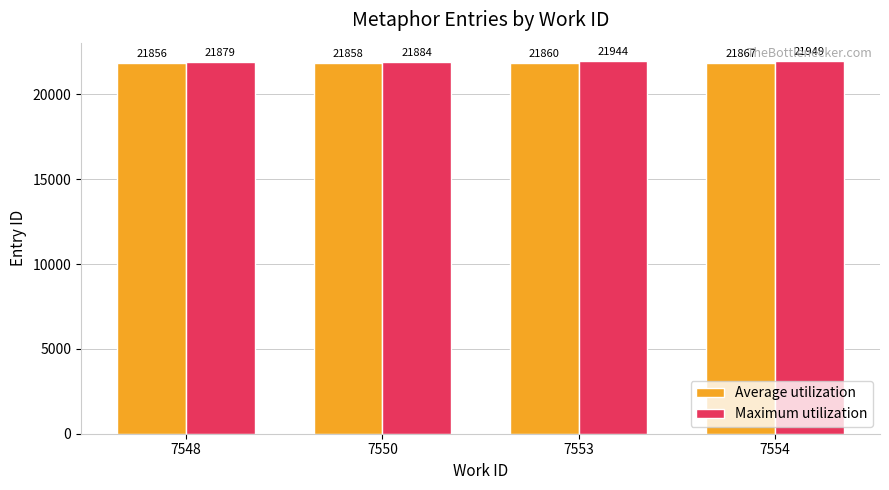

Count the number of categories in the chart.

4